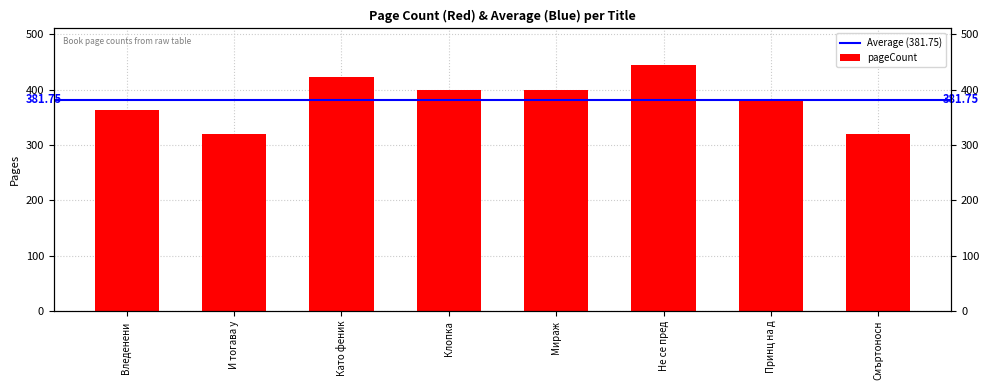

Does the chart contain any negative values?

No